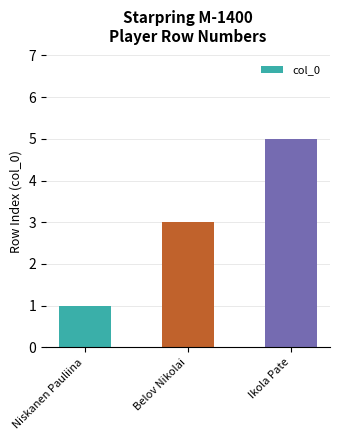

Reading right to left, extract all data points from this chart.

5	3	1